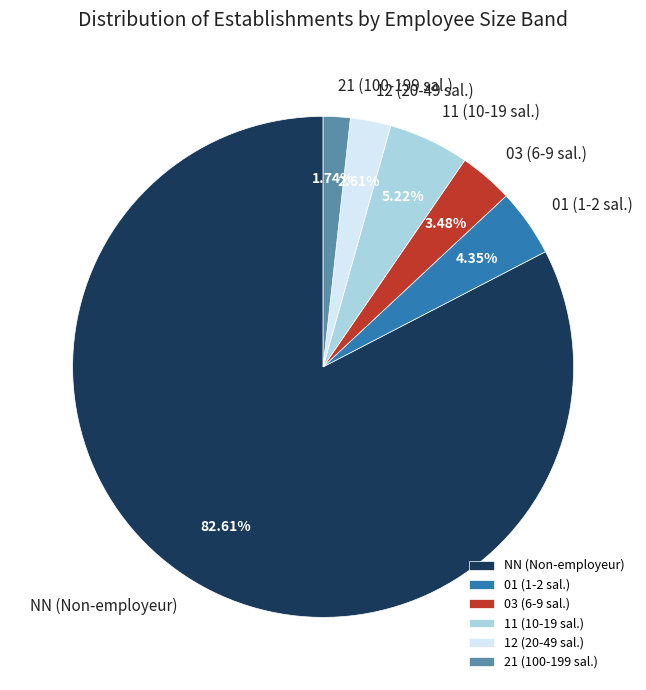

To the nearest percent, what is the difference between the largest and smallest slice percentages?

81%